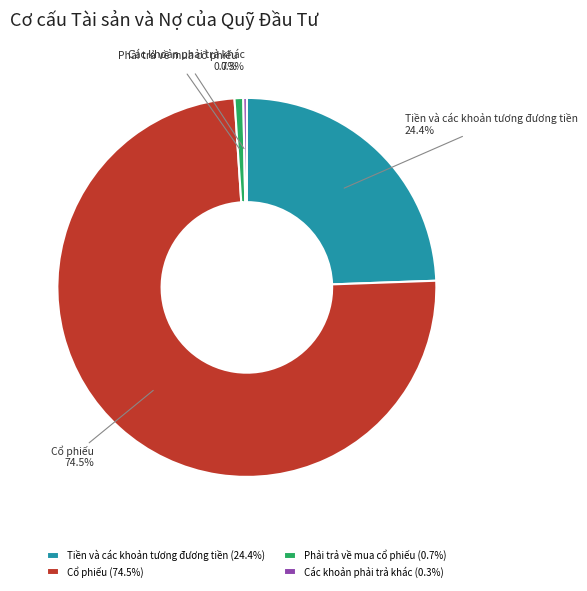

Which slice represents more than half of the pie?

Cổ phiếu